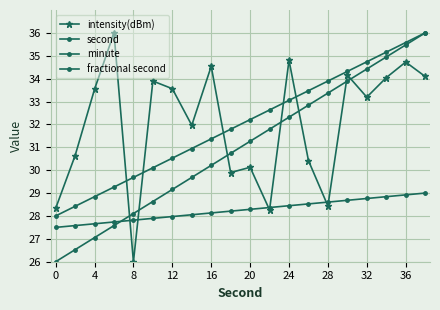

How many data points in intensity(dBm) are above 33?

11